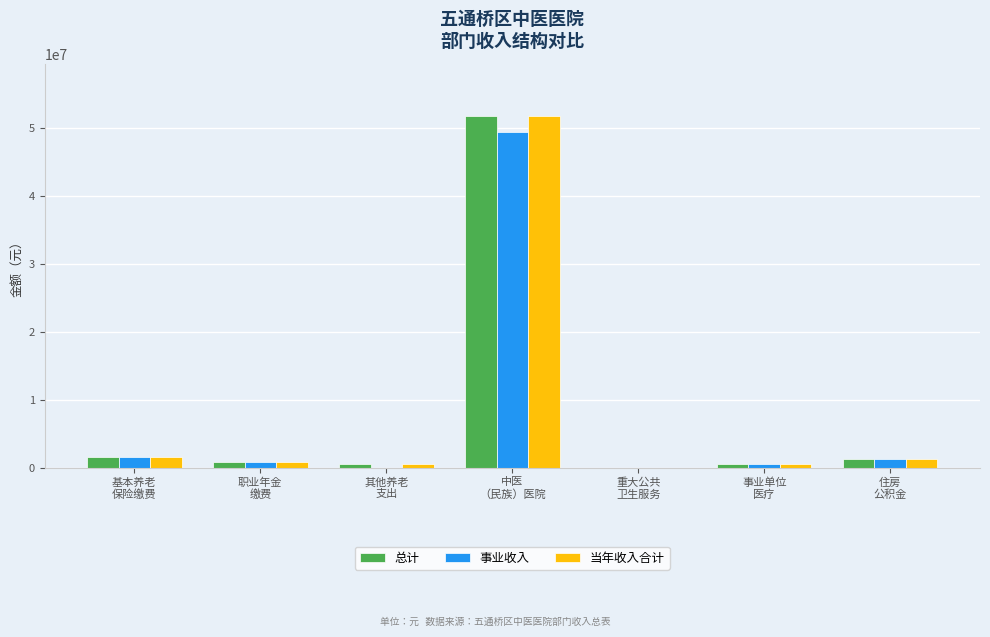

What is the sum of all 当年收入合计 values?

56437894